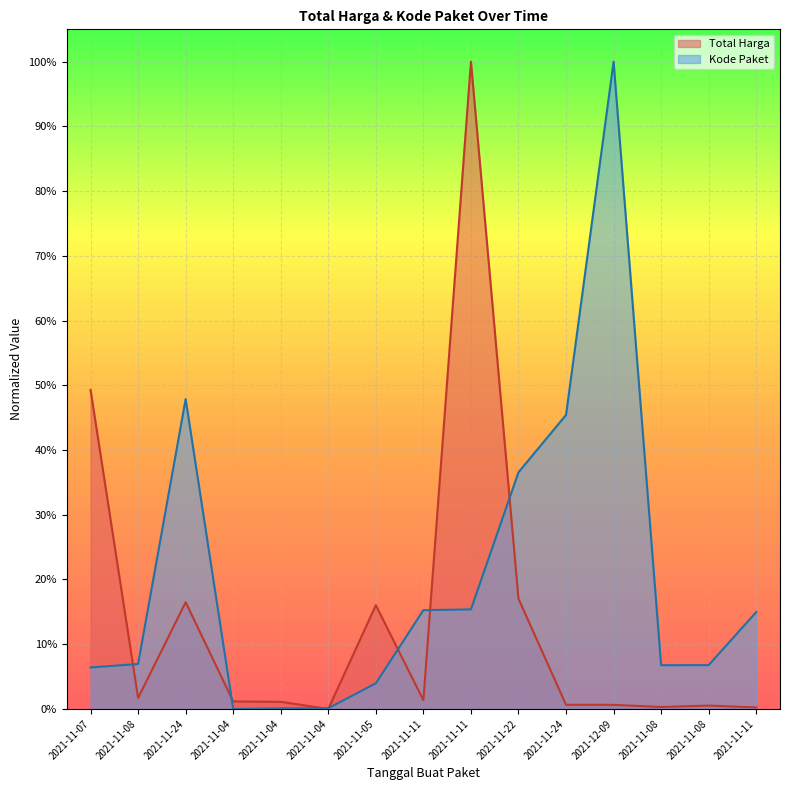

How many positive values does the Kode Paket series have?

14